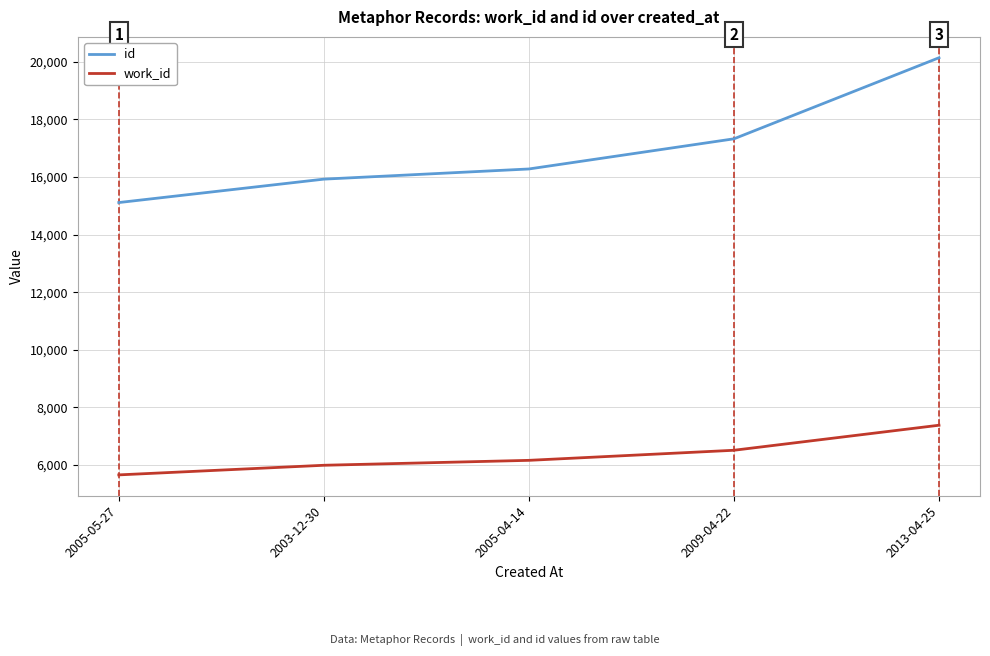

At which category is the sum across all series the highest?

2013-04-25